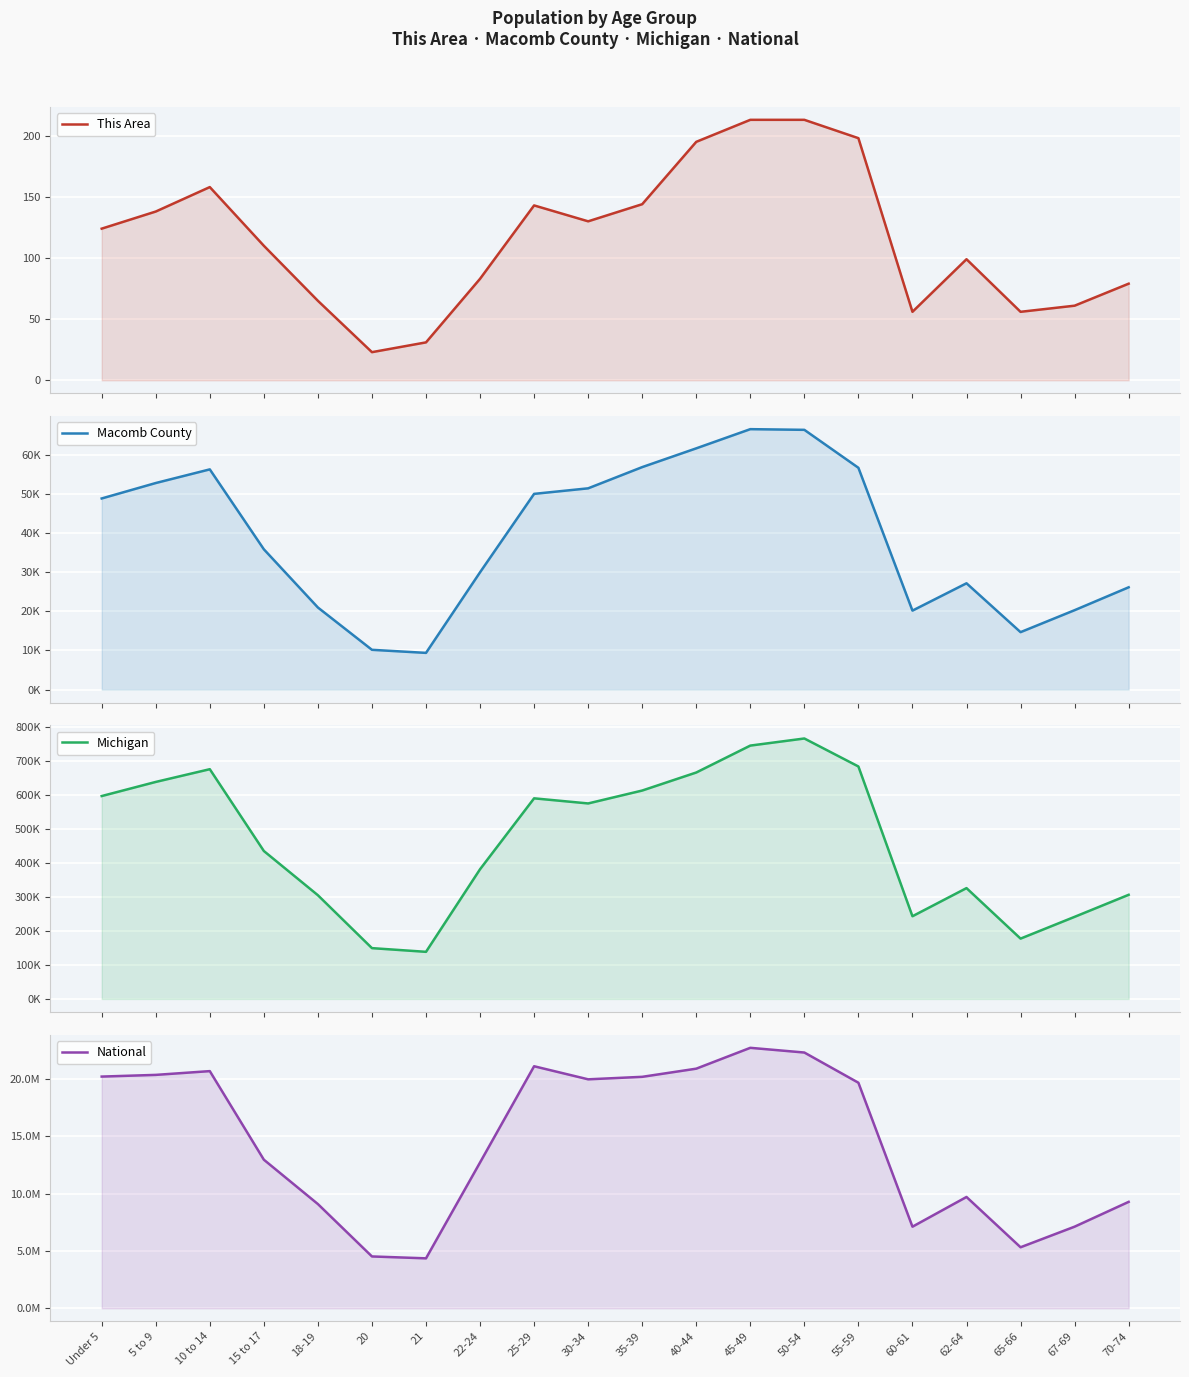

How many lines are shown in the chart?

4